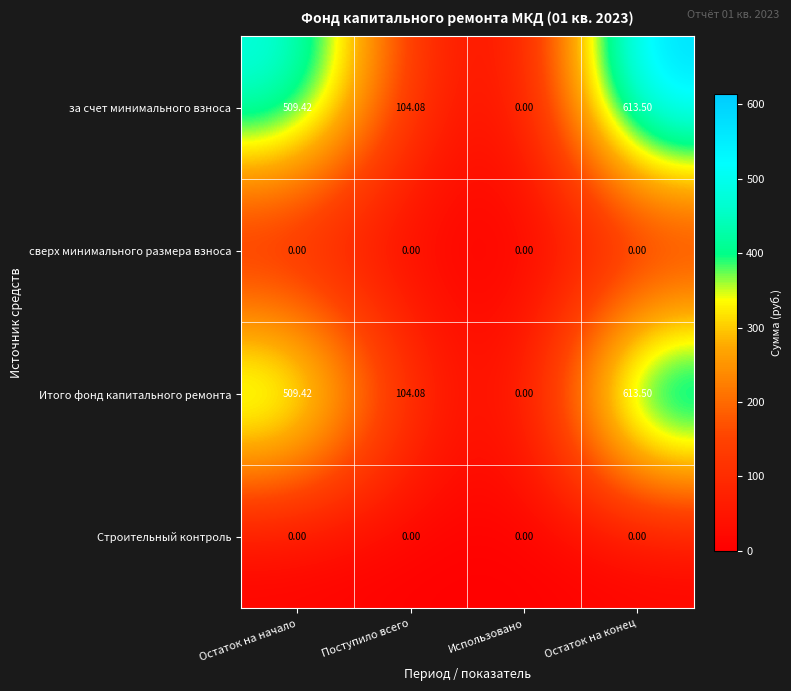

At which label does за счет минимального взноса first exceed 509?

Остаток на начало